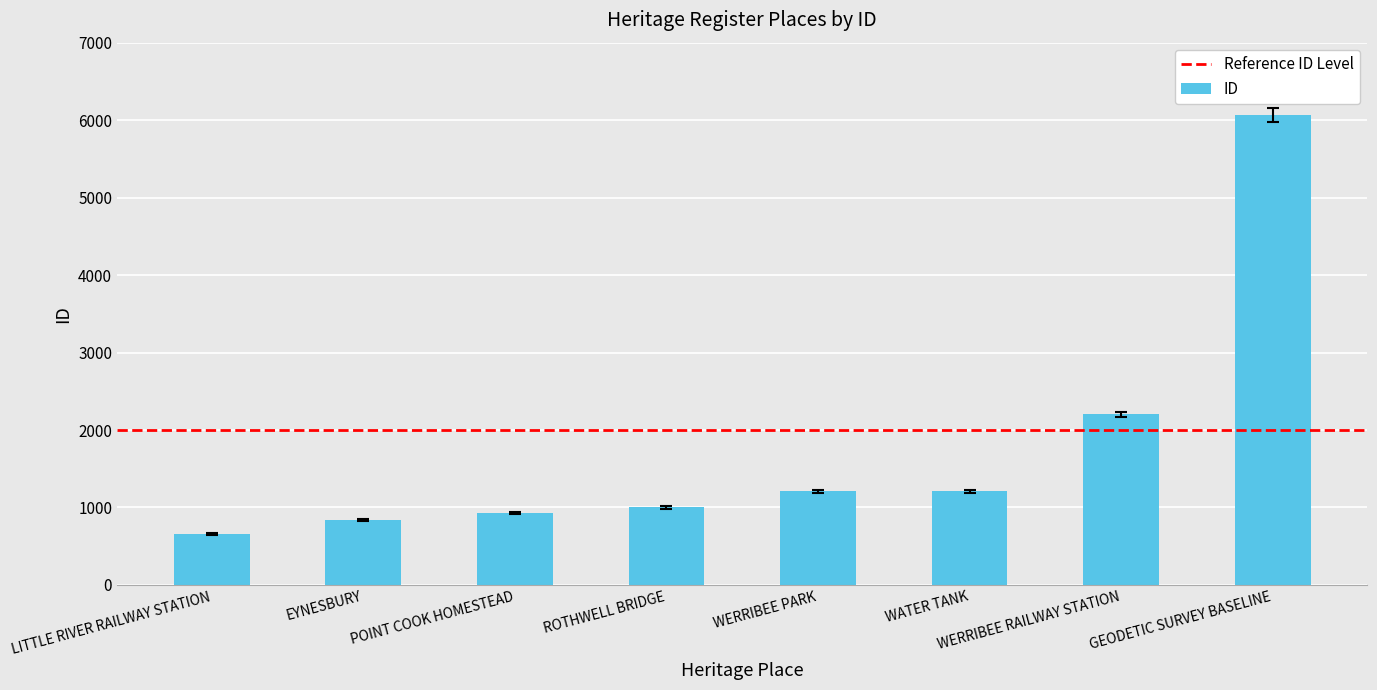

What is the minimum value shown in the chart?

658